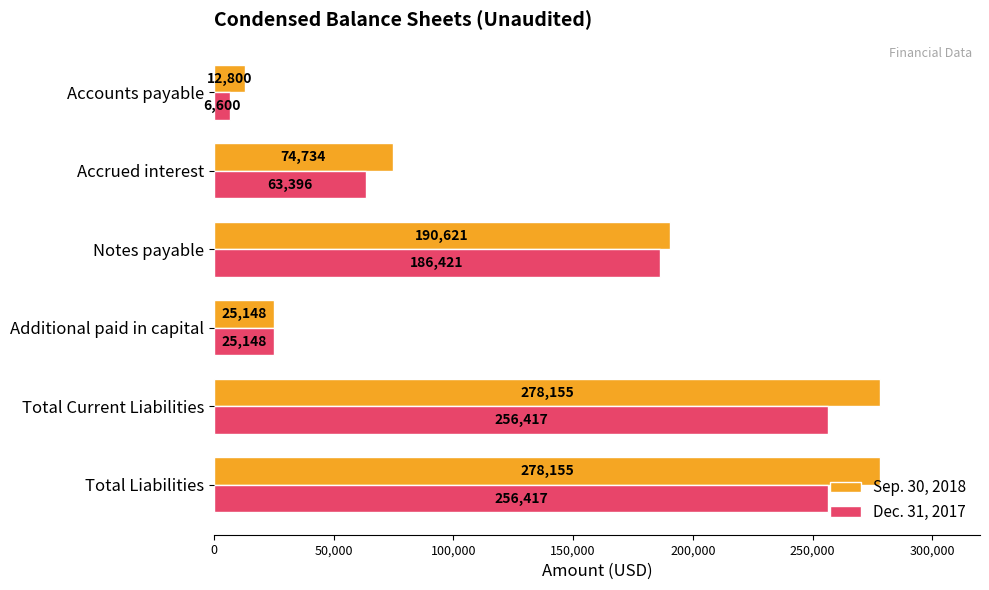

Which series has the largest total across all categories?

Sep. 30, 2018